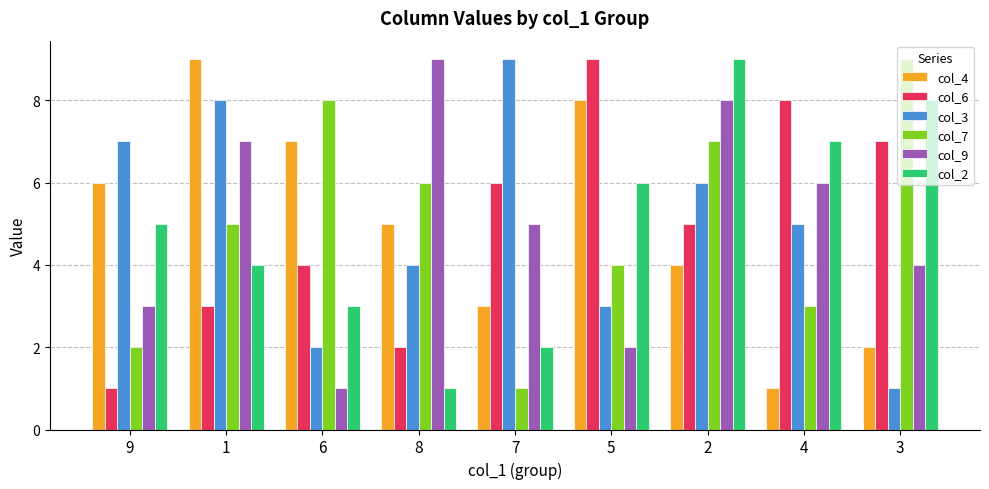

Between 7 and 5, which series saw the biggest shift?

col_3